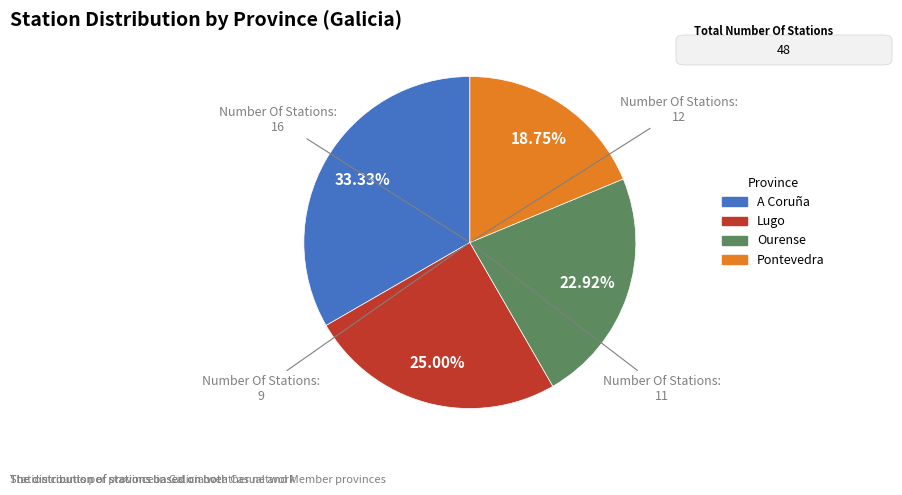

Between Lugo and Pontevedra, which is larger?

Lugo